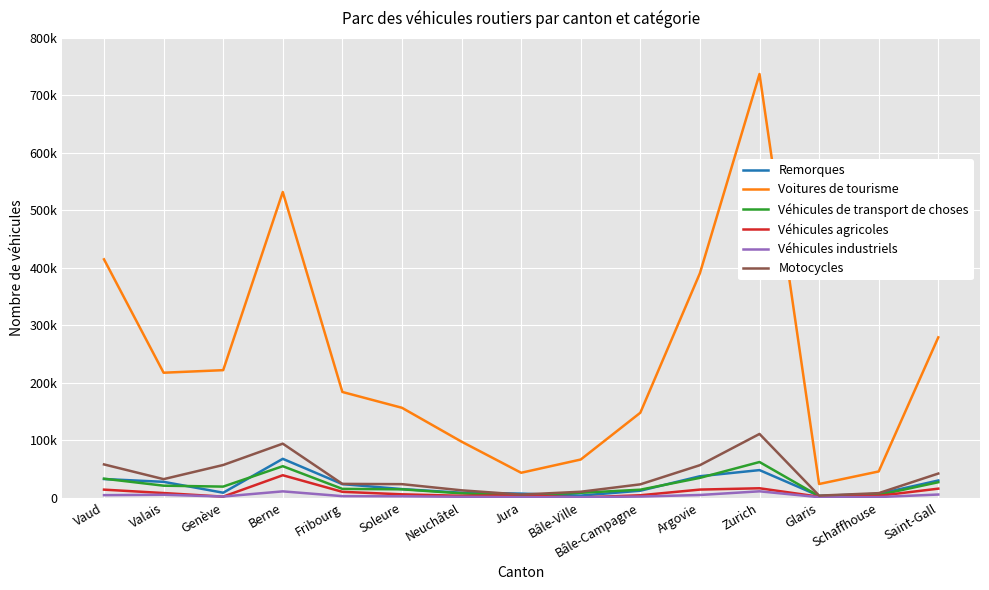

True or false: Motocycles and Remorques intersect in this chart.

True